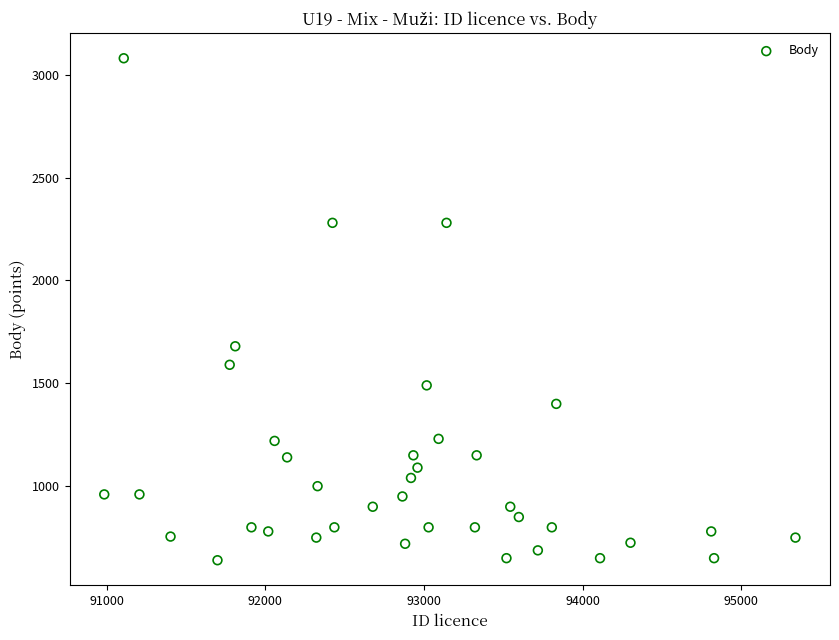

What Y value in the scatter plot is closest to 1860?

1680